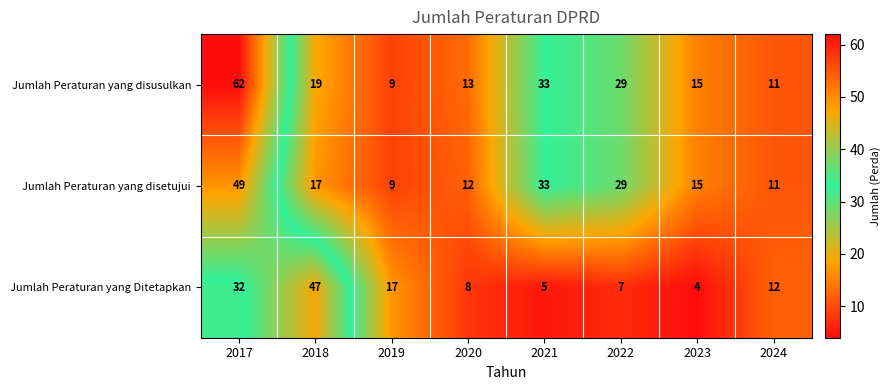

The value of Jumlah Peraturan yang disusulkan at 2020 is 13. True or false?

True